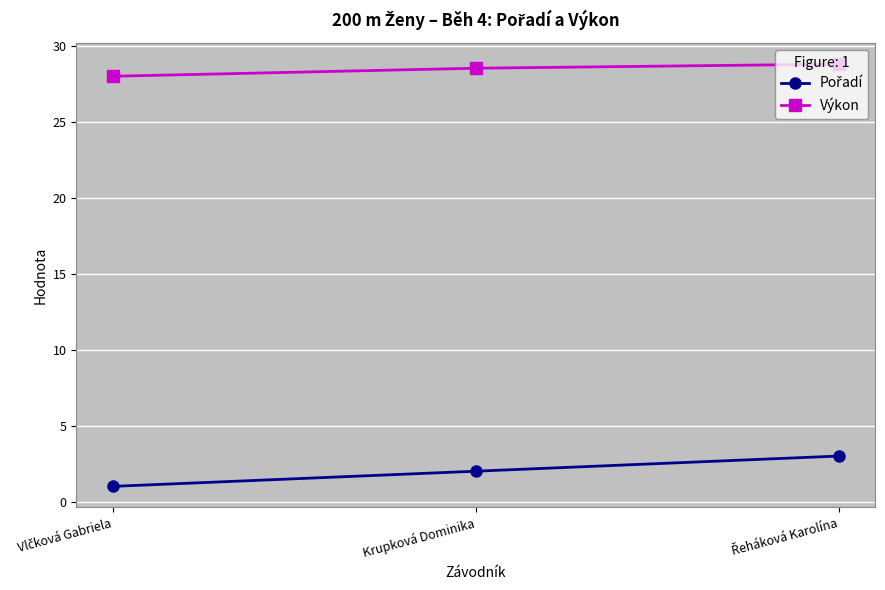

What is the difference between the maximum and minimum values in the Výkon series?

0.8